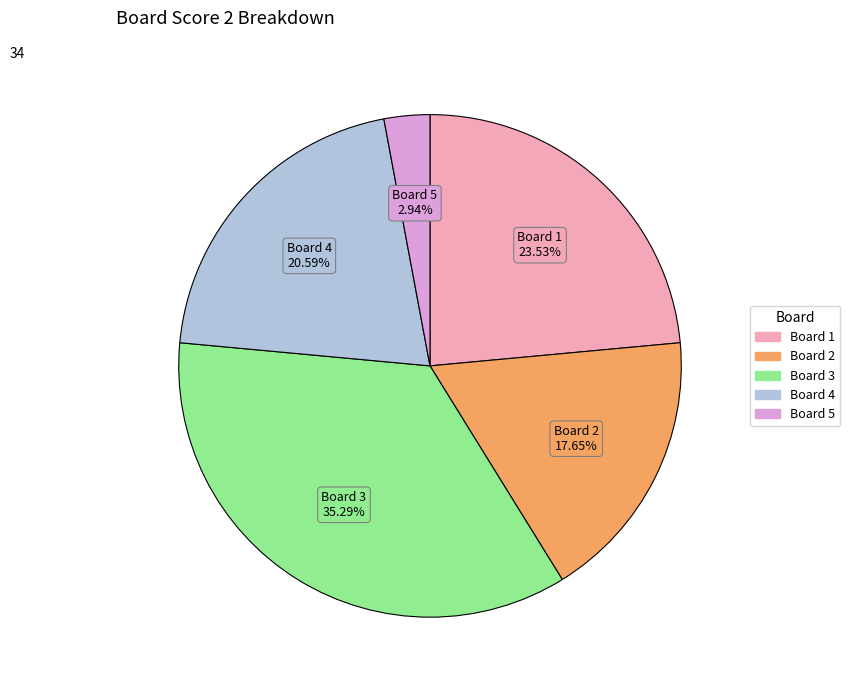

To the nearest percent, what is the average slice percentage?

20%